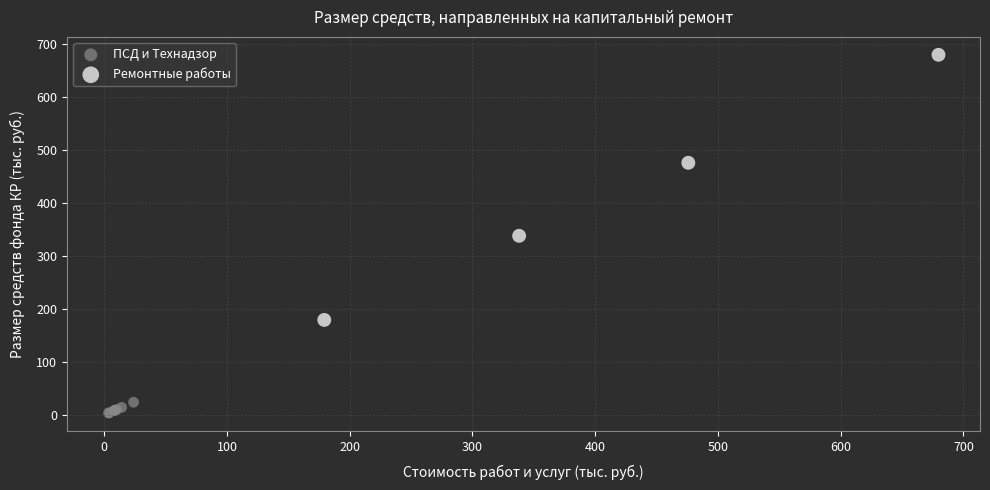

Which series reaches the maximum Y coordinate?

Ремонтные работы